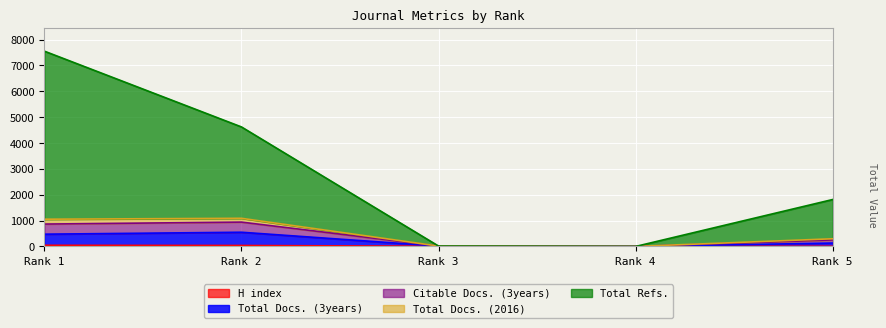

Is the value of Citable Docs. (3years) at Rank 2 greater than the value of Total Docs. (3years) at Rank 4?

Yes